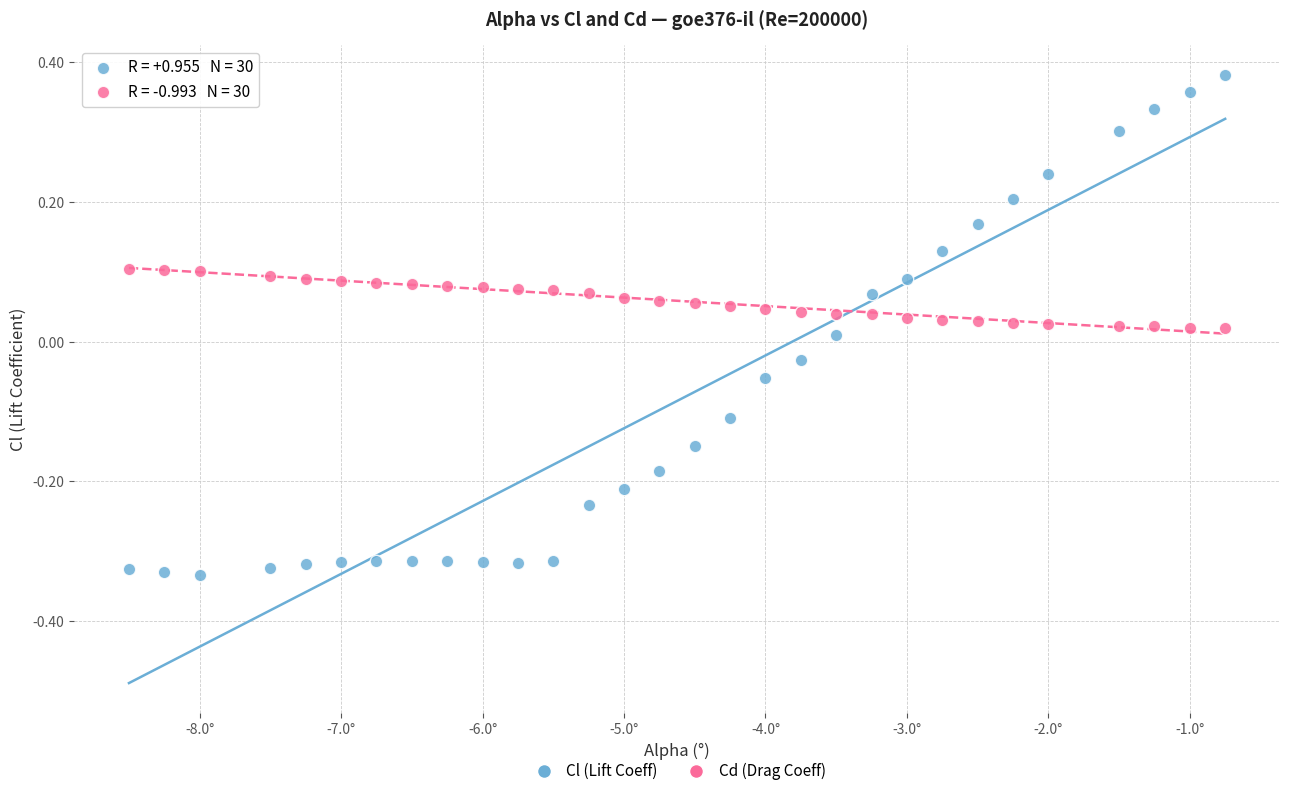

Which series reaches the minimum Y coordinate?

Cl (Lift Coeff)